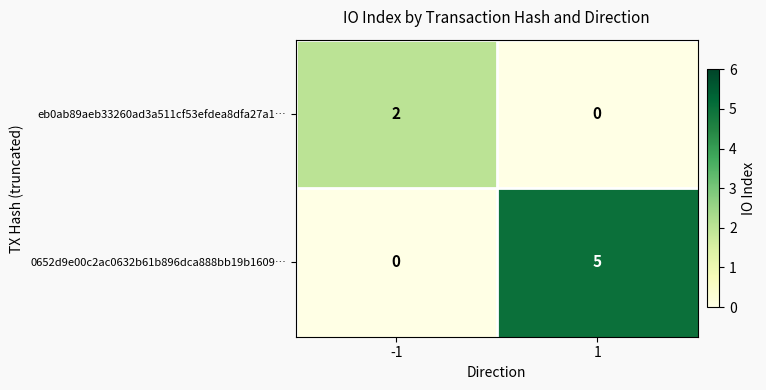

Reading left to right, extract all data points from this chart.

eb0ab89aeb33260ad3a511cf53efdea8dfa27a1…: 2	0
0652d9e00c2ac0632b61b896dca888bb19b1609…: 0	5